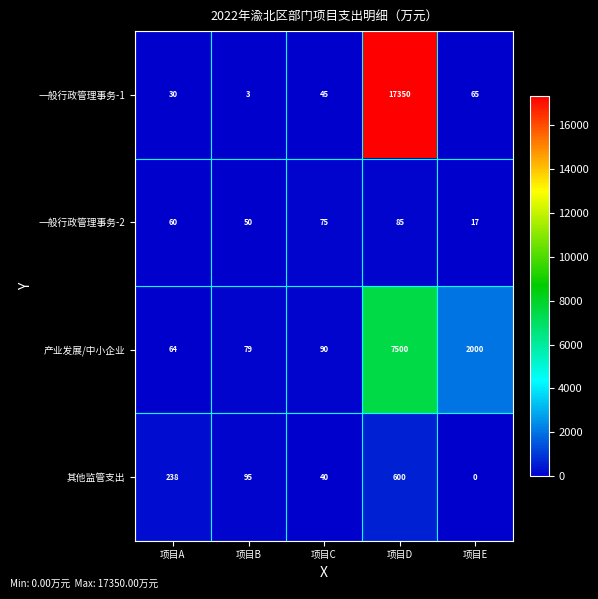

Is it true that 产业发展/中小企业 equals 132 at 项目C?

False